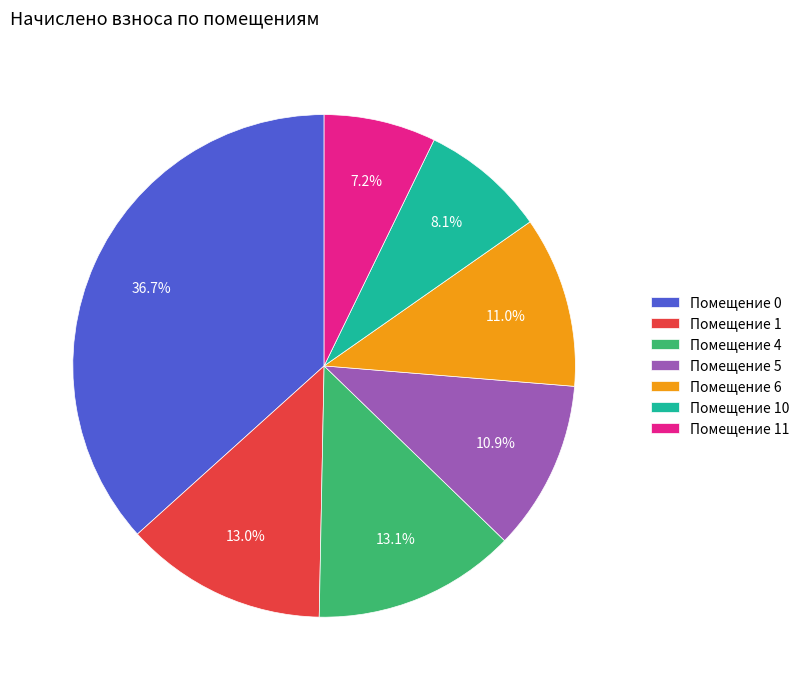

Is Помещение 4 the majority of the pie?

No